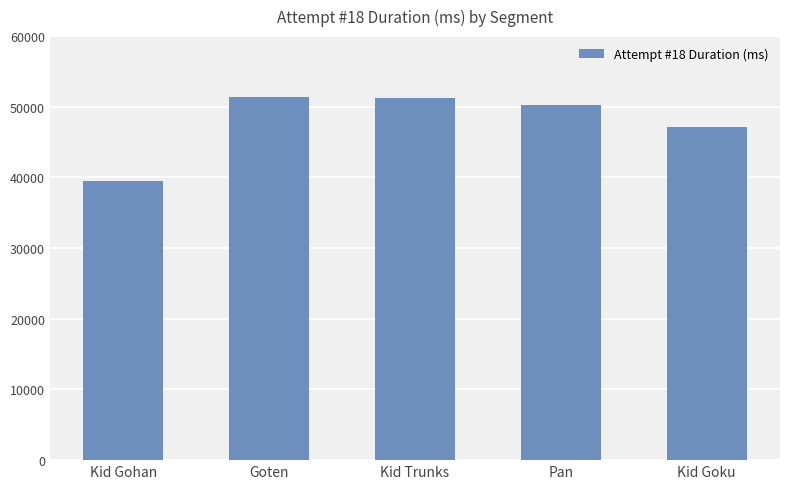

What is the difference between the second highest and second lowest values?

4129